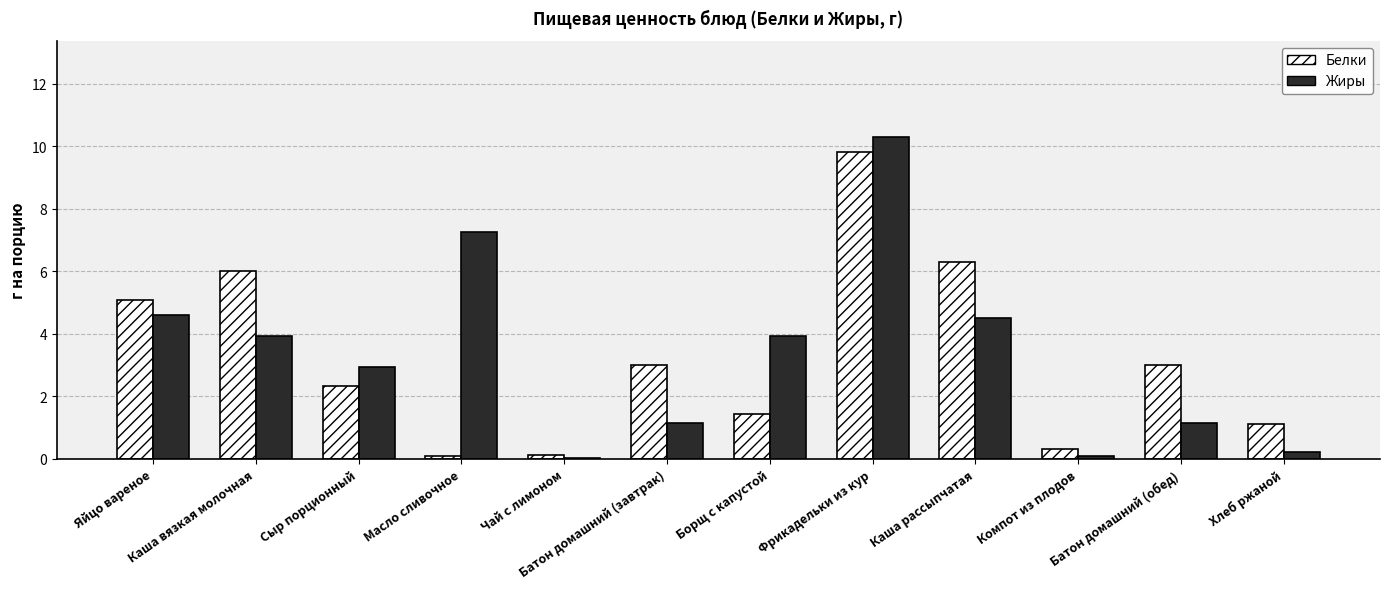

True or false: Белки has a value of 1.1 at Хлеб ржаной.

True